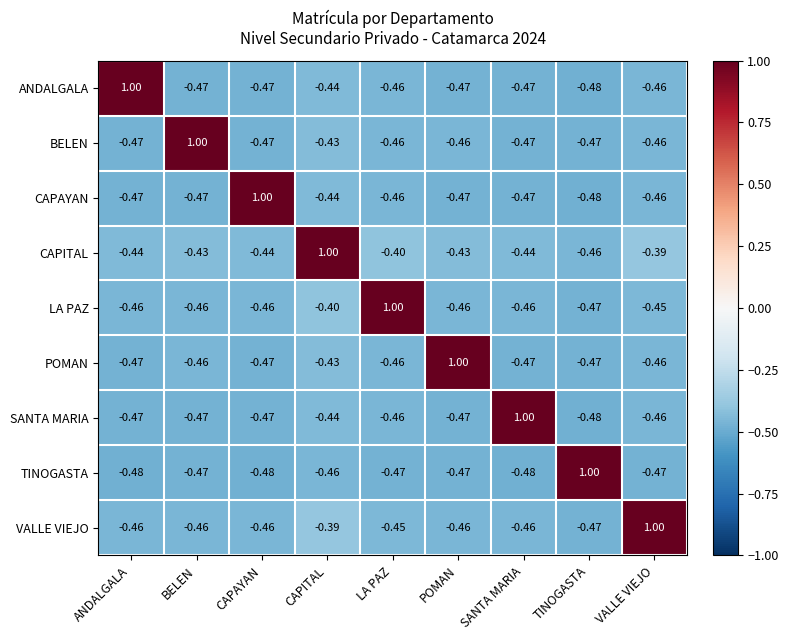

Is the value of CAPITAL at CAPITAL greater than the value of CAPAYAN at TINOGASTA?

Yes